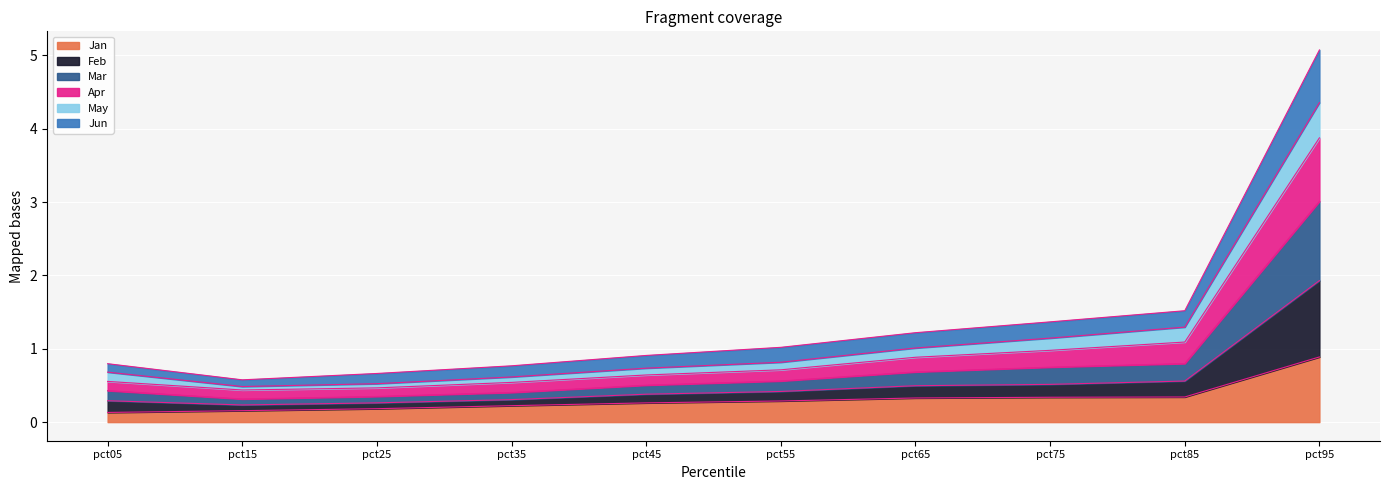

What is the total value across all series at pct65?

1.2